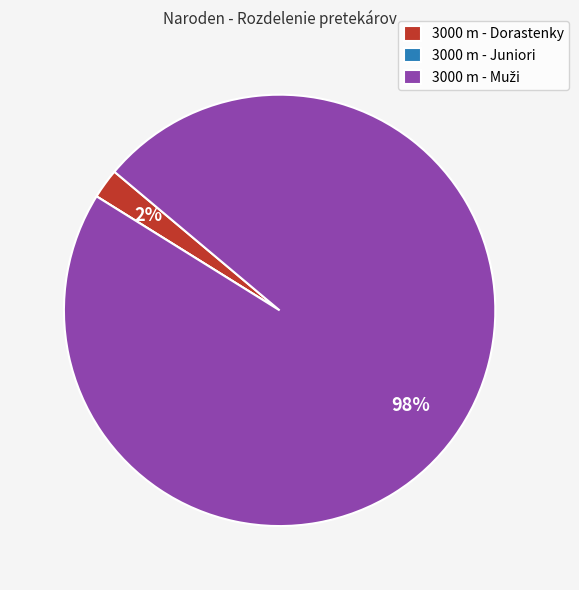

To the nearest percent, what is the difference between the largest and smallest slice percentages?

98%